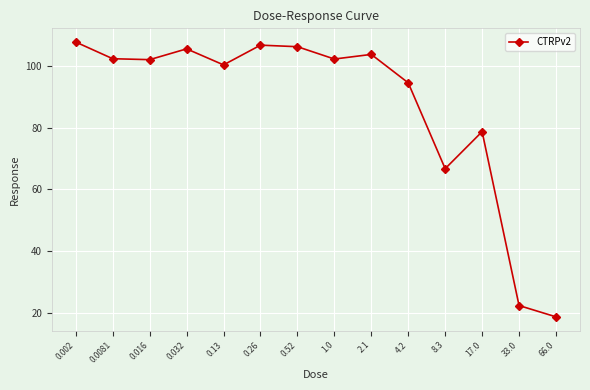

At which category does the data reach its first local peak?

0.032